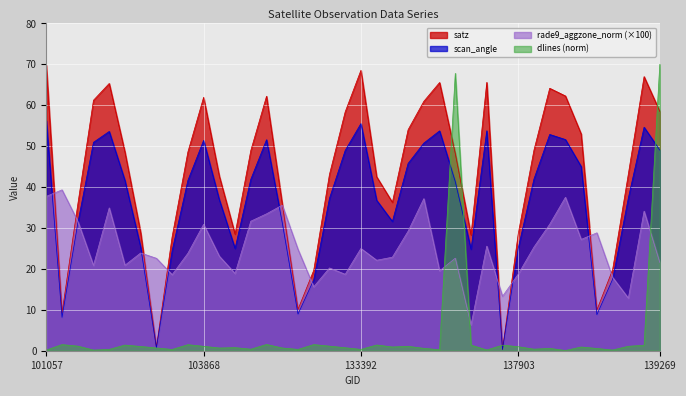

How many lines are shown in the chart?

4